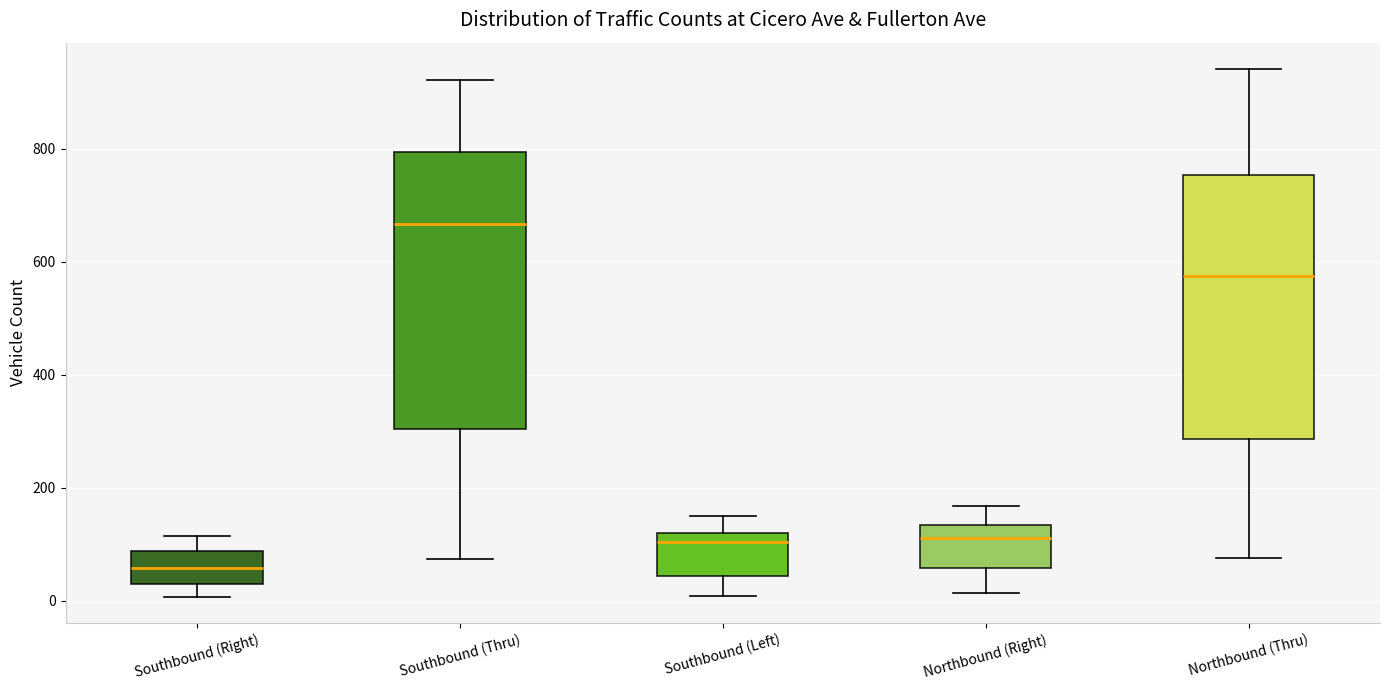

Reading left to right, transcribe this box plot: for each box, give where its median line is, the range the box spans, and where its two whiskers end, as read against the y-axis. The values are not printed on the chart, so give them approximately, as read against the axis.

Southbound (Right): median 60, box 40 to 80, whiskers 0 to 120
Southbound (Thru): median 660, box 300 to 800, whiskers 80 to 920
Southbound (Left): median 100, box 40 to 120, whiskers 0 to 140
Northbound (Right): median 120, box 60 to 140, whiskers 20 to 160
Northbound (Thru): median 580, box 280 to 760, whiskers 80 to 940